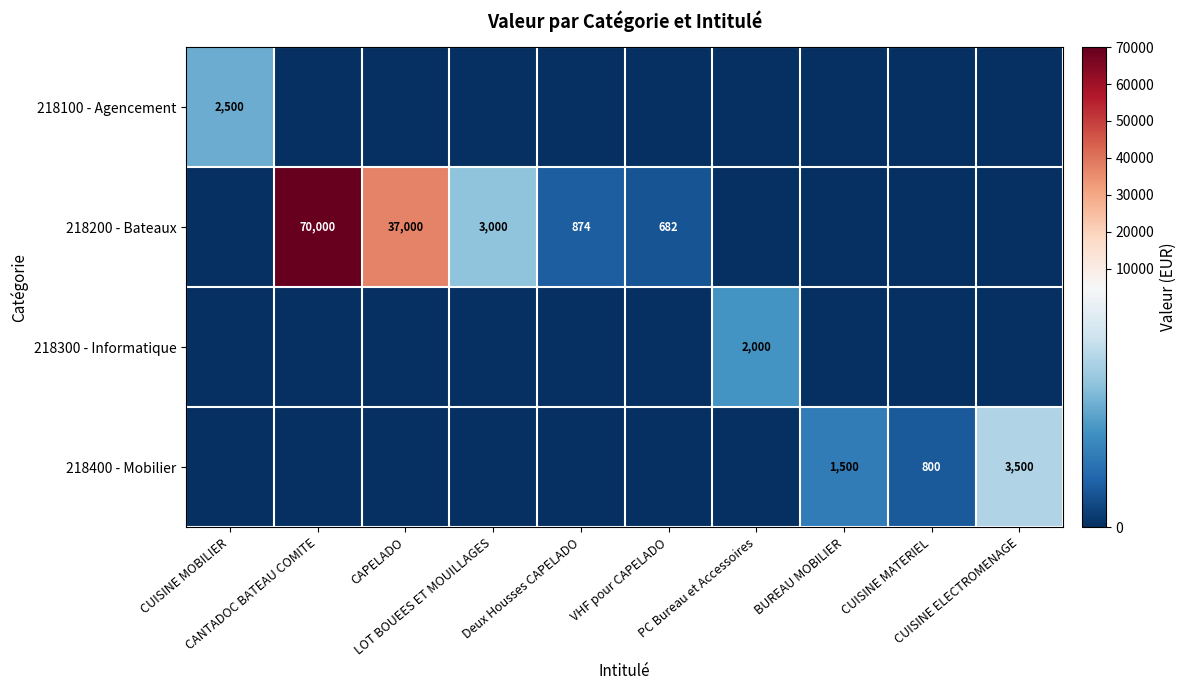

How many 218400 - Mobilier values are between 0 and 800?

8